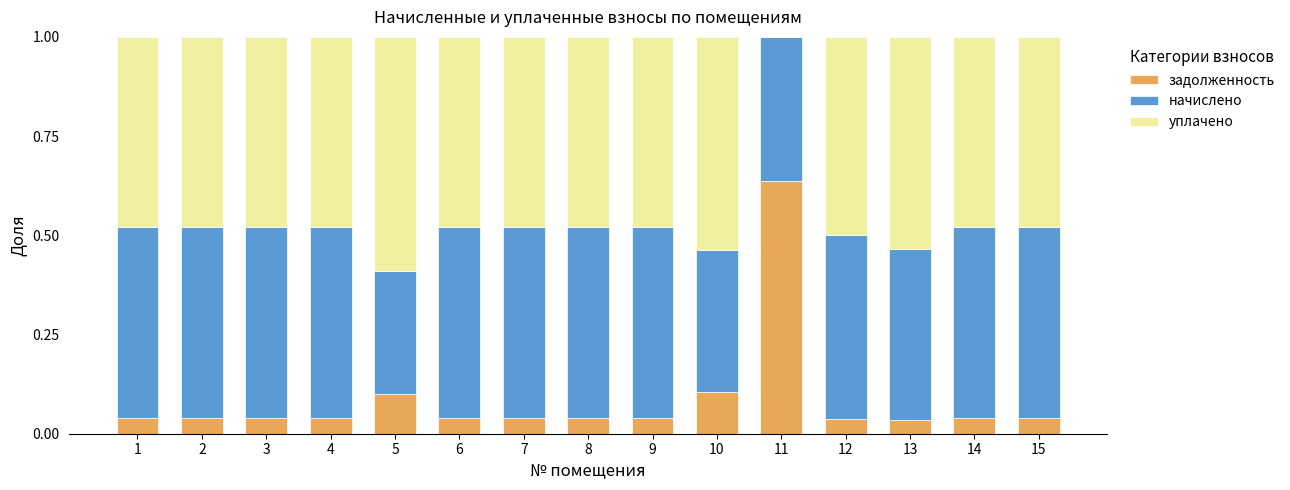

What is the sum of all задолженность values?

1.3